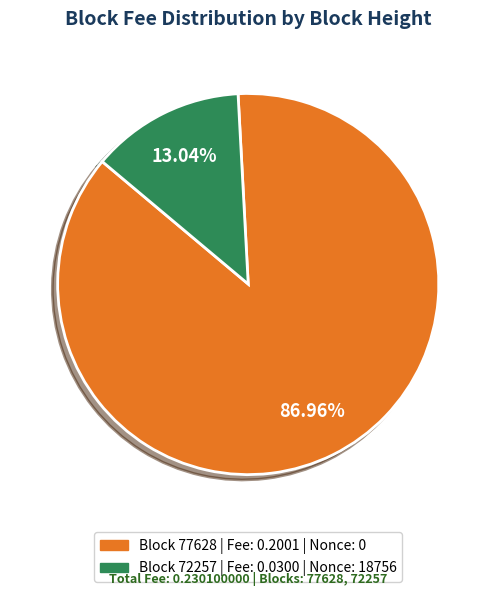

Is there a majority slice in this chart?

Yes